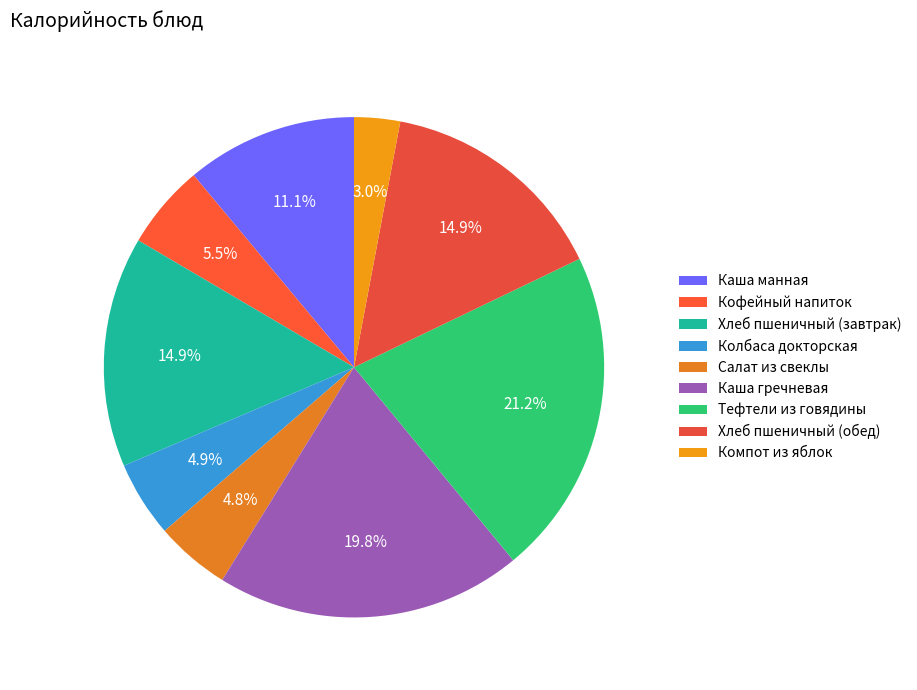

Which slice is the smallest?

Компот из яблок